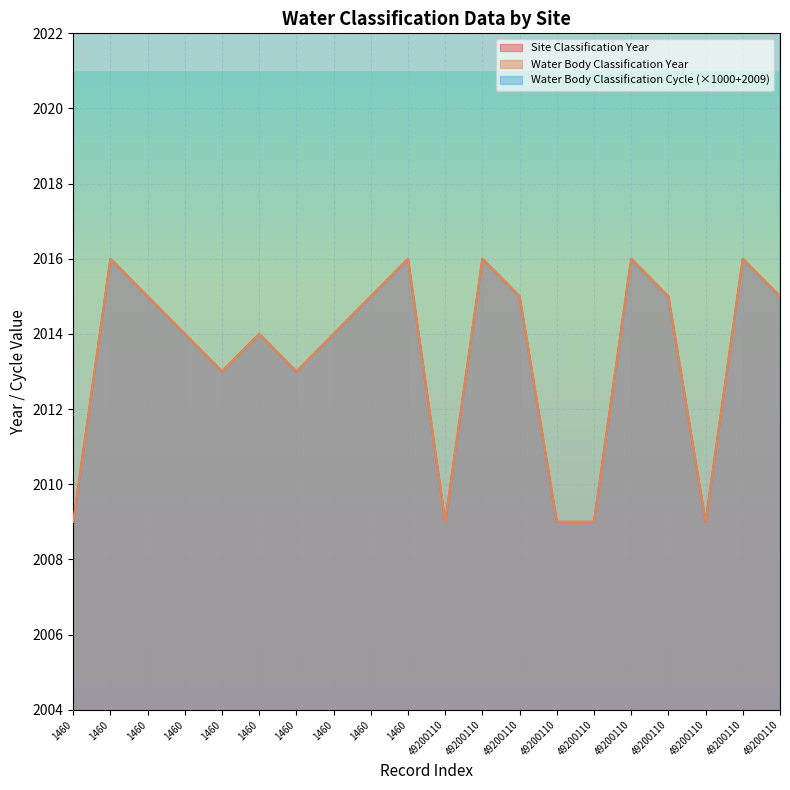

Reading left to right, what are all the values shown in this chart?

Site Classification Year: 1460=2009	1460=2016	1460=2015	1460=2014	1460=2013	1460=2014	1460=2013	1460=2014	1460=2015	1460=2016	49200110=2009	49200110=2016	49200110=2015	49200110=2009	49200110=2009	49200110=2016	49200110=2015	49200110=2009	49200110=2016	49200110=2015
Water Body Classification Year: 1460=2009	1460=2016	1460=2015	1460=2014	1460=2013	1460=2014	1460=2013	1460=2014	1460=2015	1460=2016	49200110=2009	49200110=2016	49200110=2015	49200110=2009	49200110=2009	49200110=2016	49200110=2015	49200110=2009	49200110=2016	49200110=2015
Water Body Classification Cycle: 1460=3009	1460=4009	1460=4009	1460=4009	1460=4009	1460=3009	1460=3009	1460=4009	1460=4009	1460=4009	49200110=3009	49200110=4009	49200110=4009	49200110=3009	49200110=3009	49200110=4009	49200110=4009	49200110=3009	49200110=4009	49200110=4009